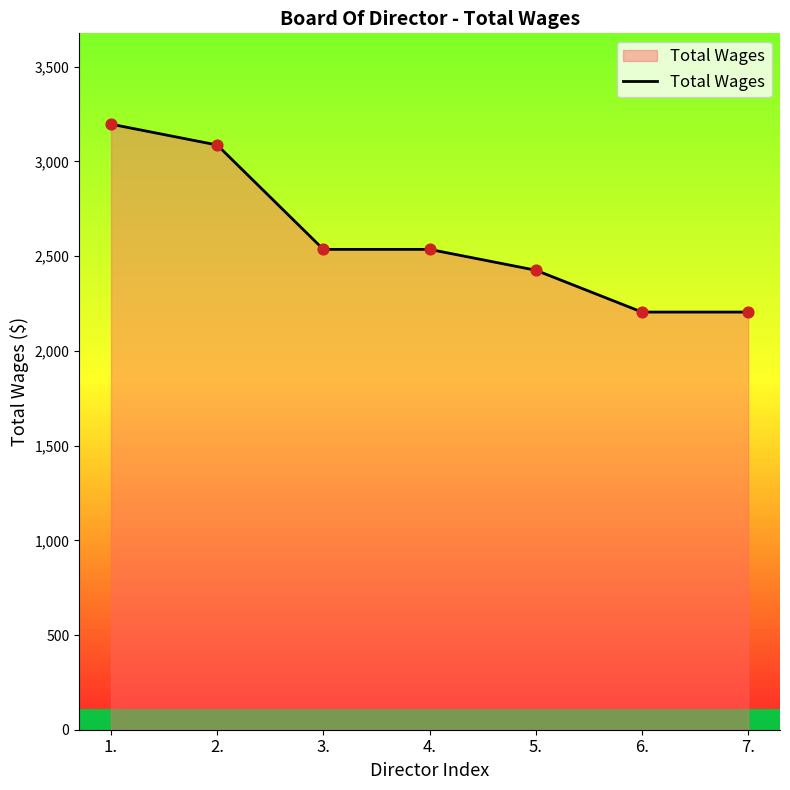

What is the change in value from 2. to 3.?

-551